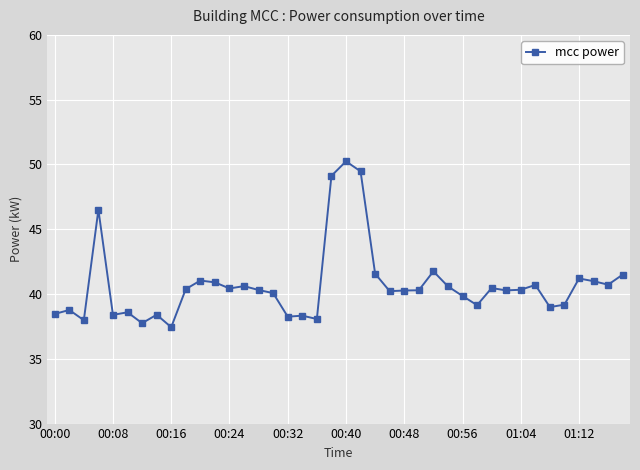

What is the minimum value shown in the chart?

37.4